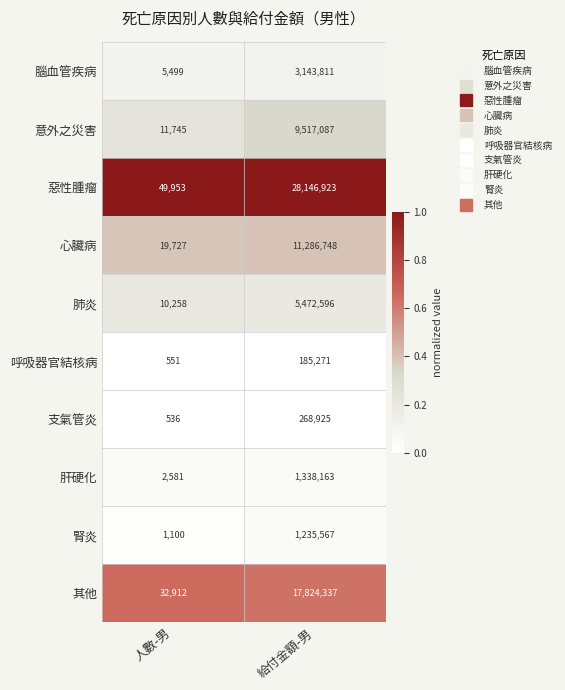

What is the total value across all series at 人數-男?

134862